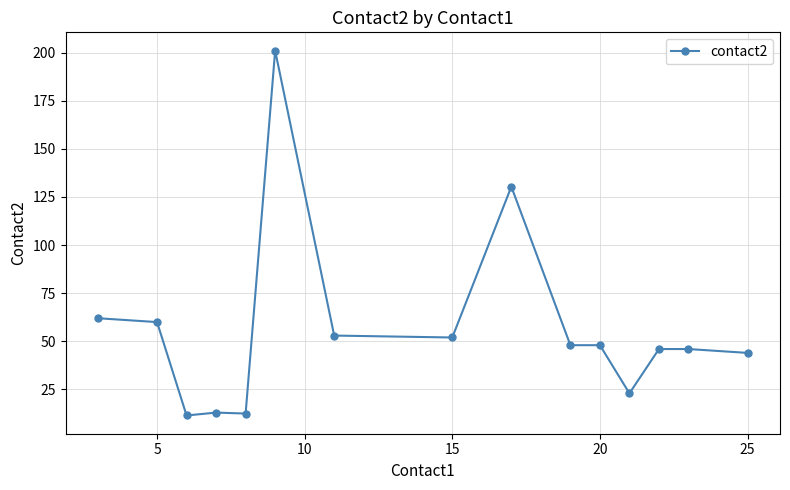

What is the sum of all values?

850.3